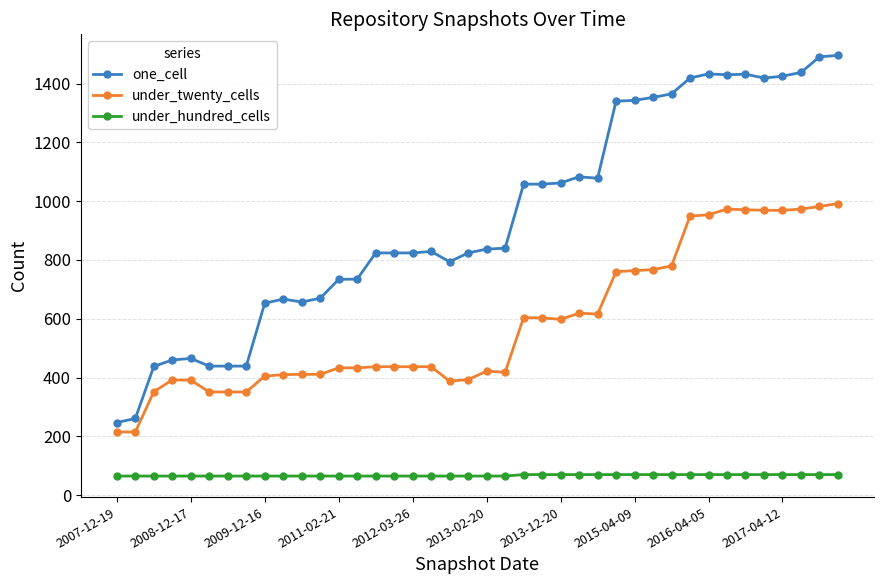

How many series are shown in this chart?

3